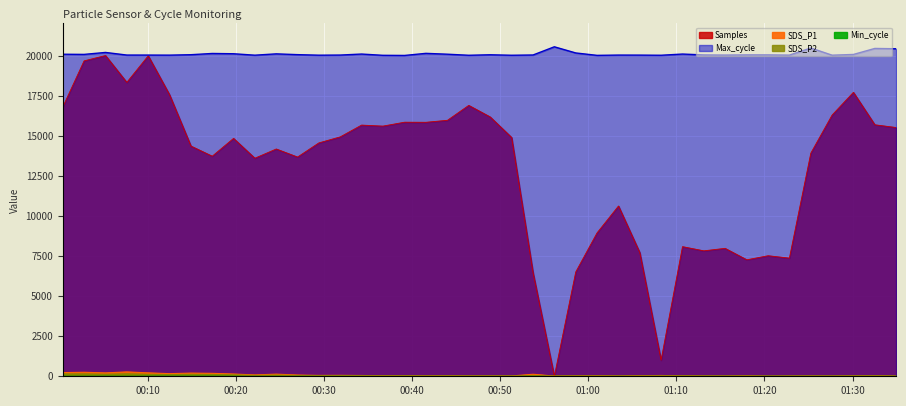

List the series in order of their peak value, lowest first.

SDS_P2, SDS_P1, Samples, Max_cycle